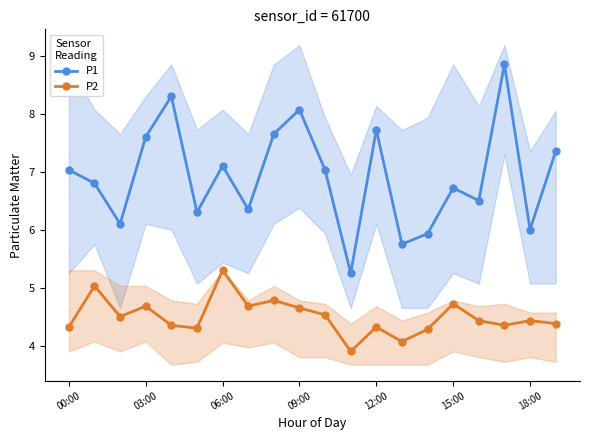

Rank the series at 8 from highest to lowest value.

P1, P2